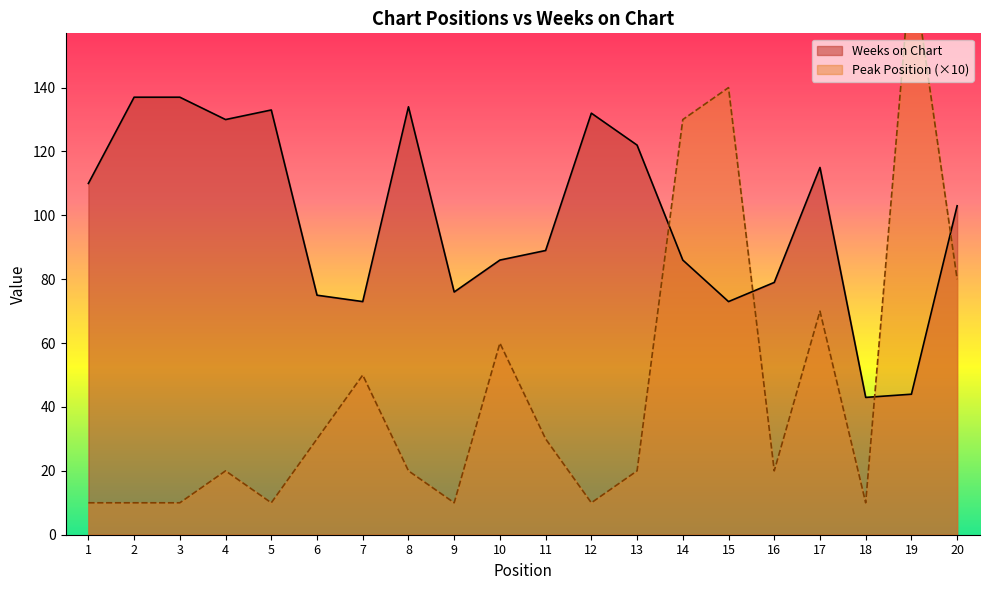

What is the difference between the second highest and minimum values in the Weeks on Chart series?

94